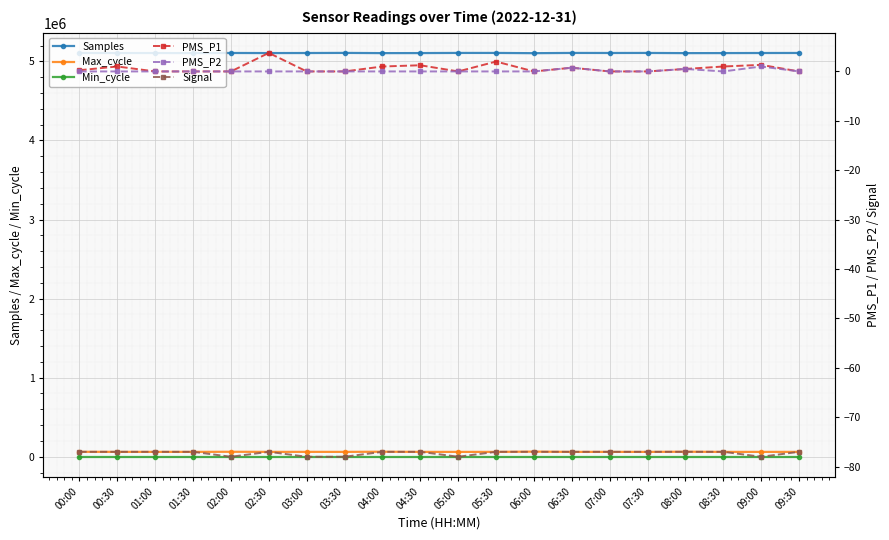

List the series in order of their peak value, highest first.

Samples, Max_cycle, Min_cycle, PMS_P1, PMS_P2, Signal